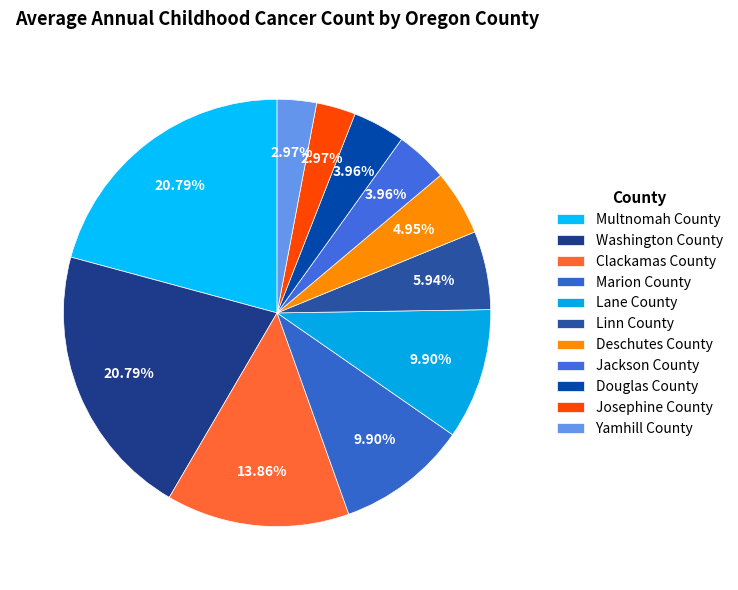

Count the number of slices in the pie.

11